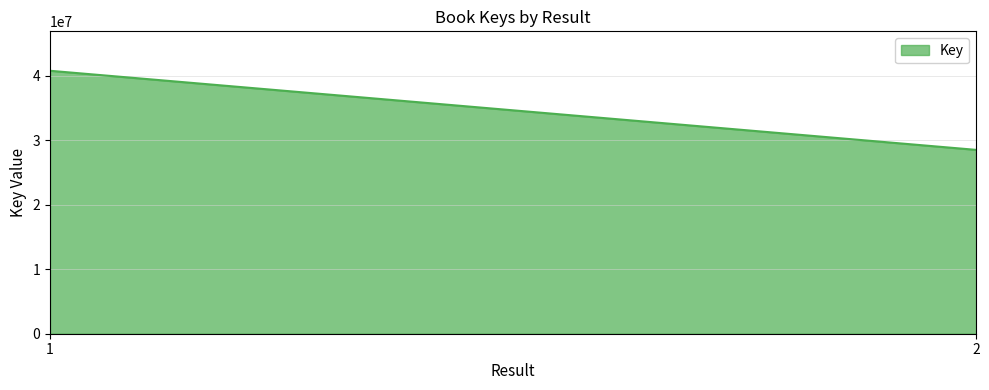

At which category does the chart reach its minimum across all series?

2